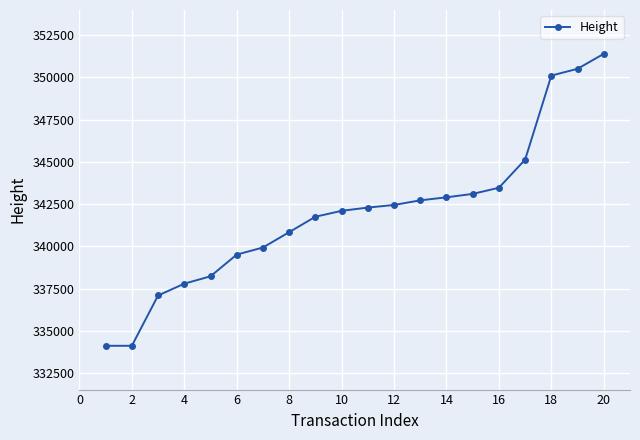

What is the difference between the second highest and second lowest values?

16392